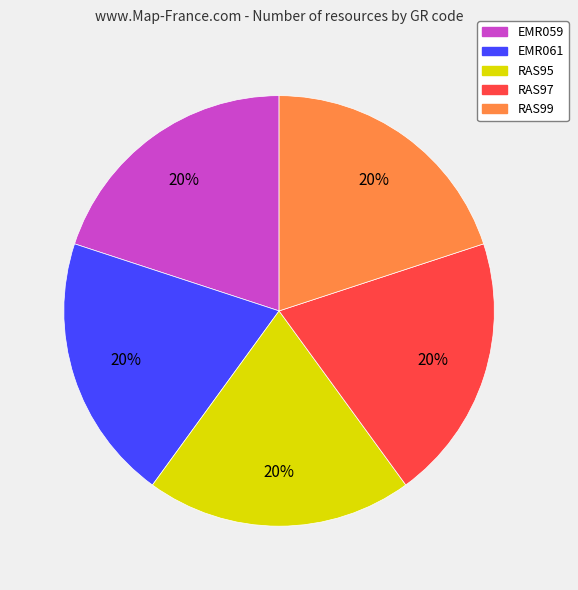

What percentage is the RAS97 slice, to the nearest percent?

20%